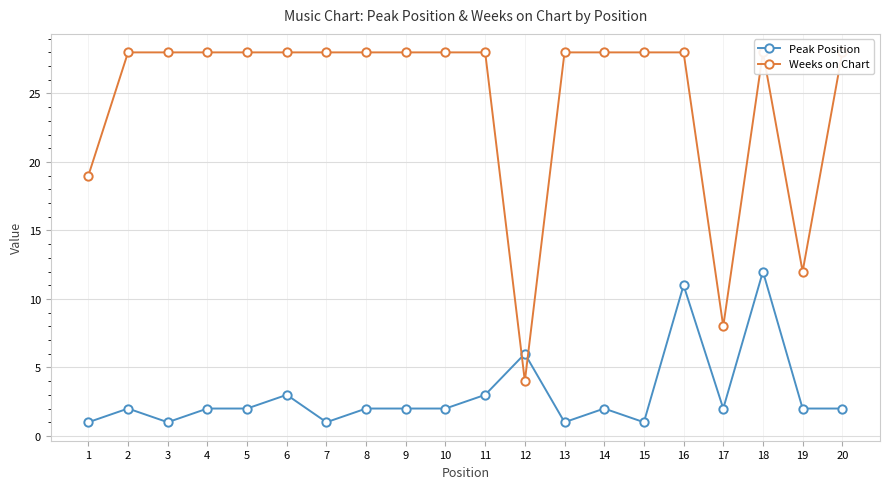

After their last crossing, which series has the higher values: Peak Position or Weeks on Chart?

Weeks on Chart